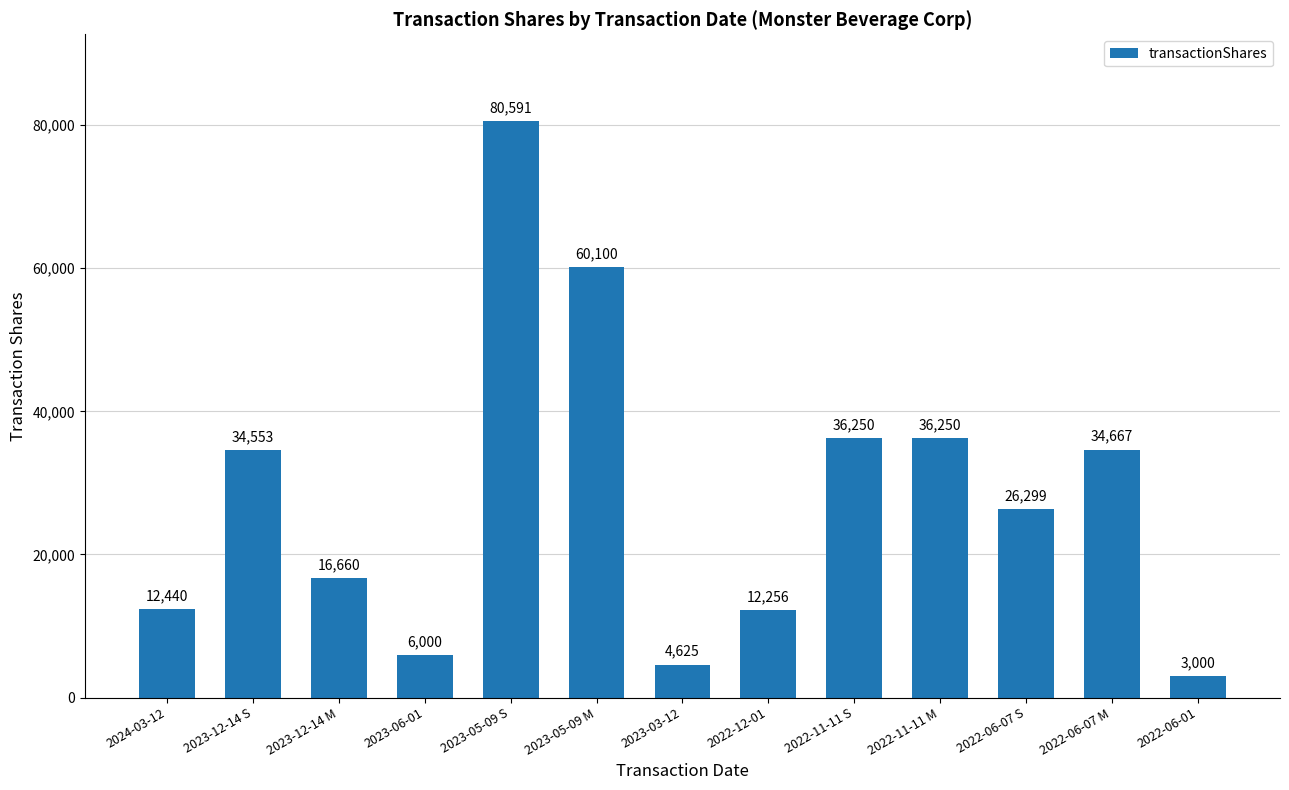

Read the value at 2023-05-09 M, to the nearest 50.

60100